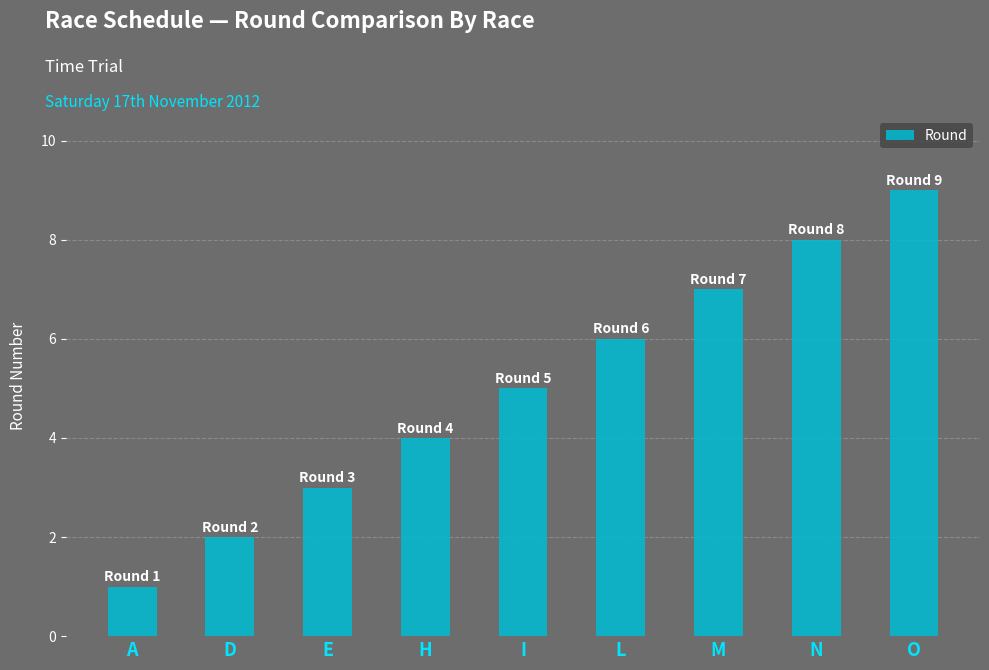

Count the values in the range 3 to 7.

5